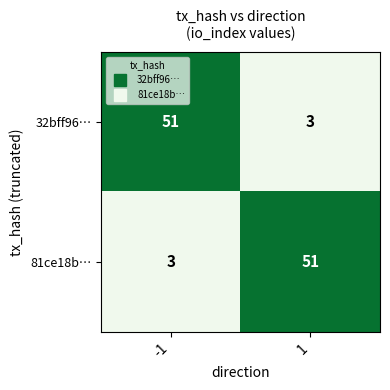

Rank the series at 1 from lowest to highest value.

32bff96…, 81ce18b…